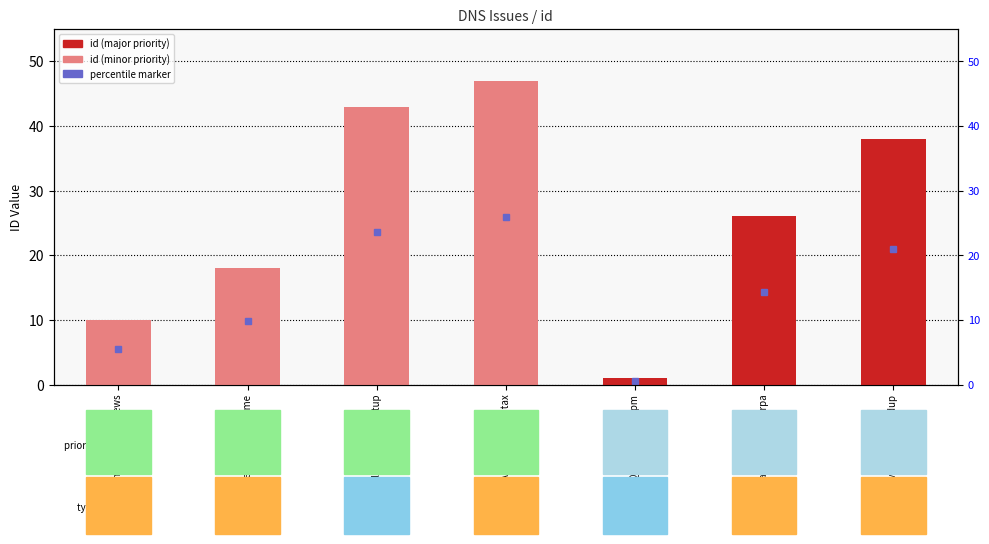

How many distinct data groups are displayed?

1